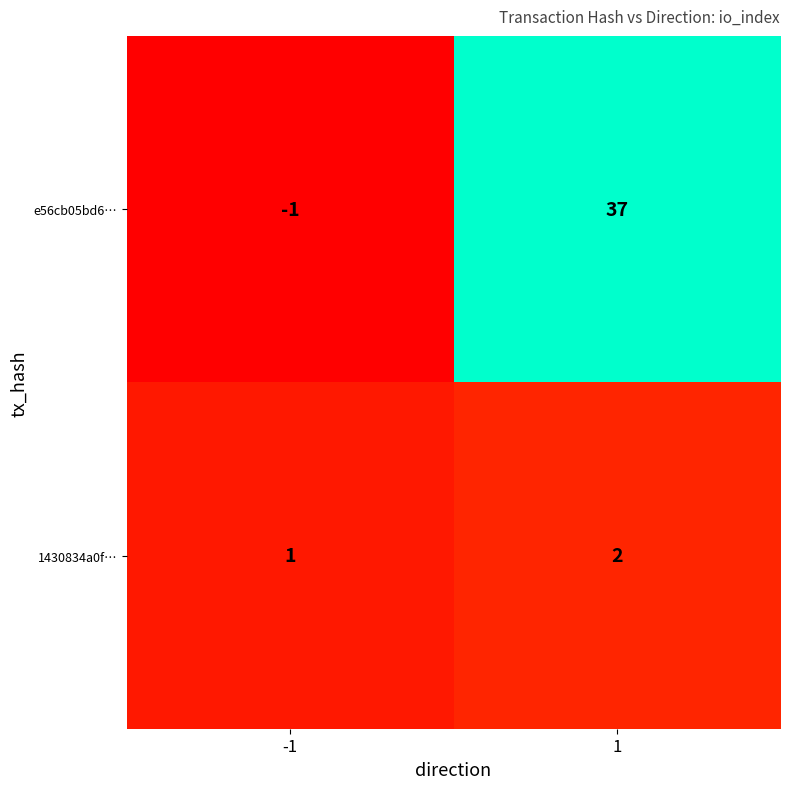

Reading left to right, list all the values displayed in this chart.

e56cb05bd6…: -1=-1	1=37
1430834a0f…: -1=1	1=2